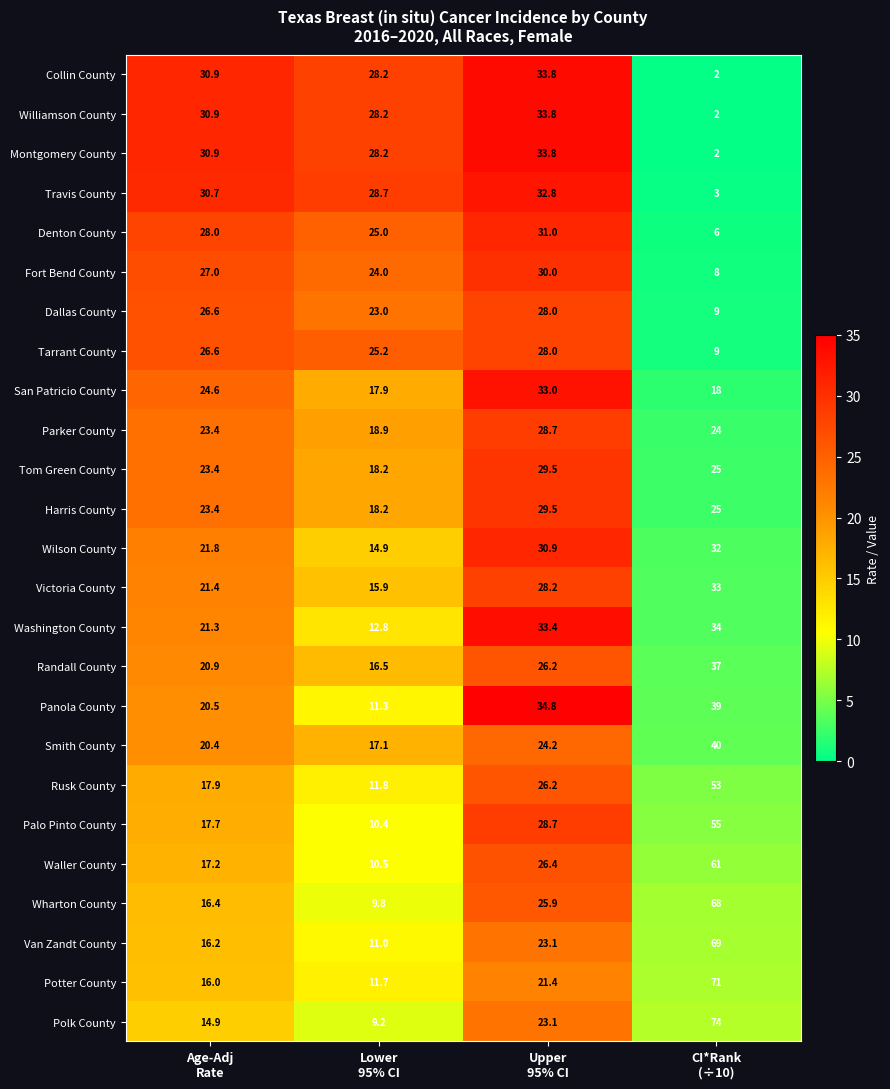

What is the difference between the maximum and minimum values in the Dallas County series?

19.0